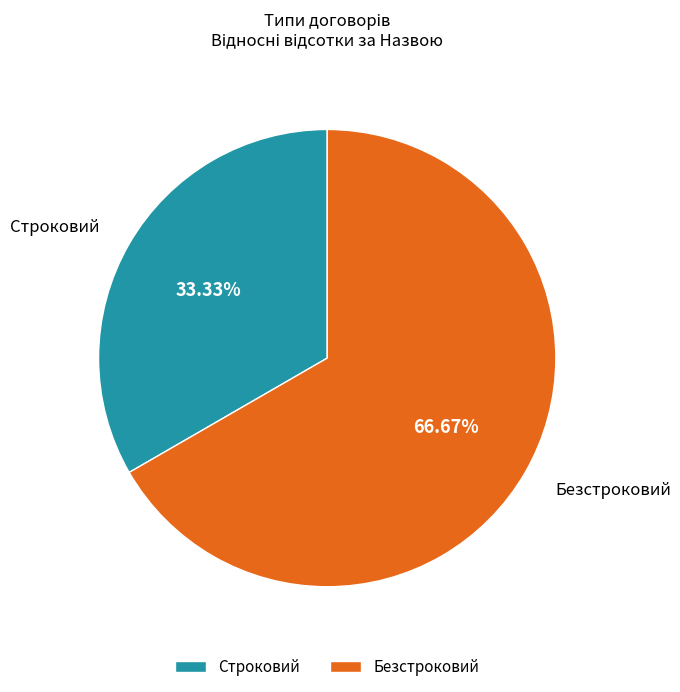

To the nearest percent, what is the difference between the Безстроковий and Строковий slice percentages?

33%